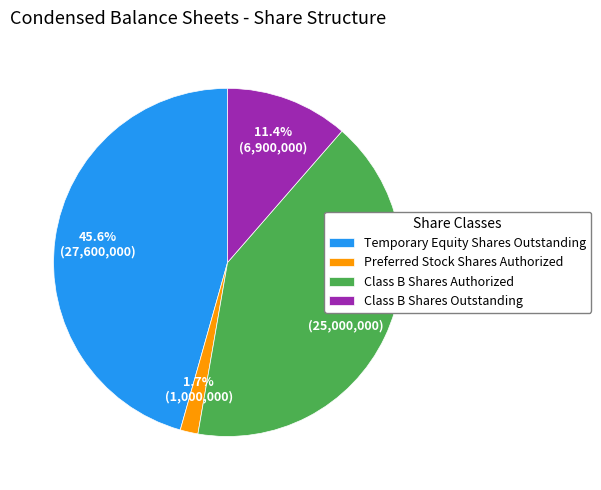

Combined, do Class B Shares Outstanding and Preferred Stock Shares Authorized account for over 50%?

No